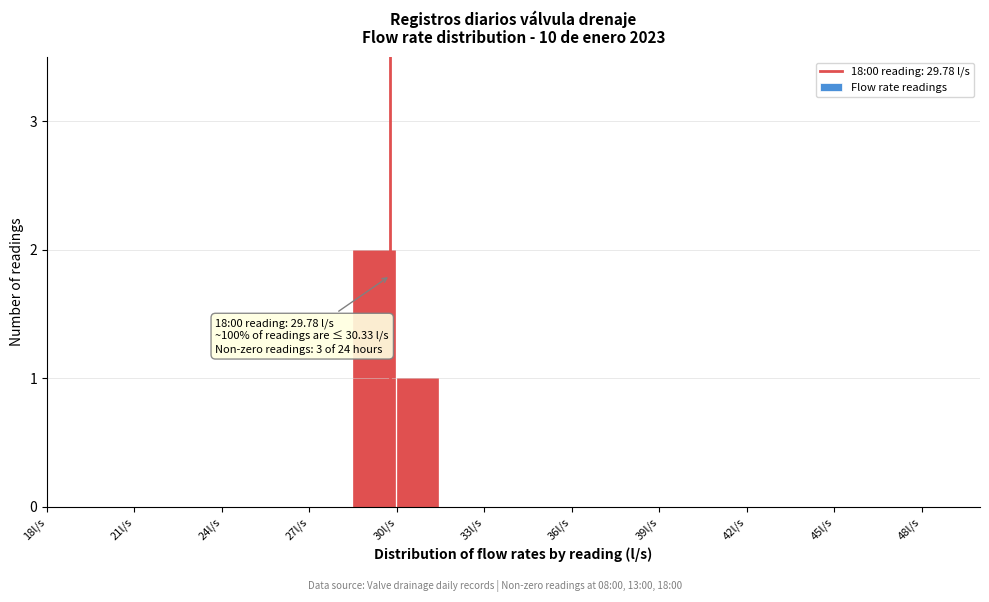

Around what value on the x-axis is the tallest bar? Give the approximate position of its centre, as read against the axis.

29.0